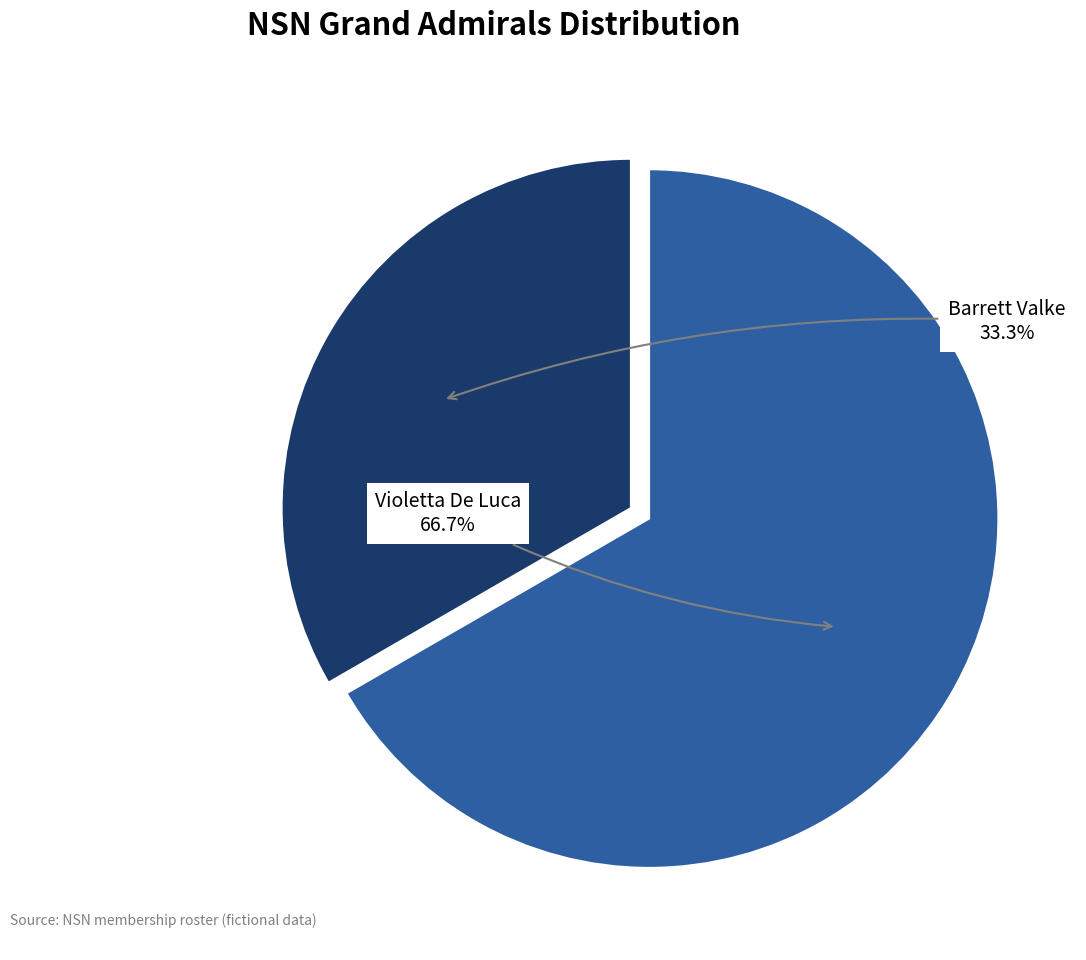

Does any single category account for the majority?

Yes